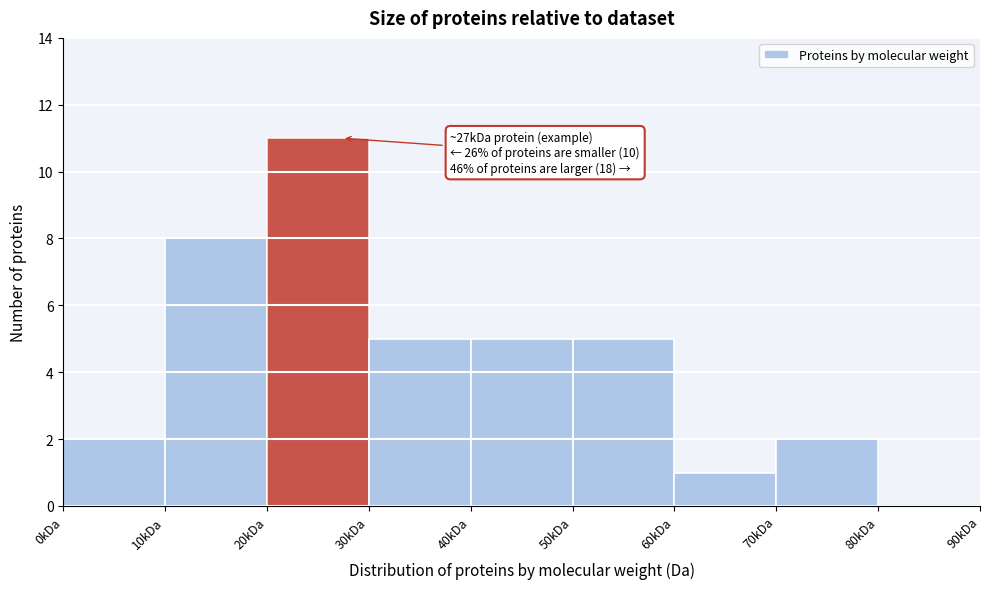

Reading right to left, list all the values displayed in this chart.

80kDa=0	70kDa=2	60kDa=1	50kDa=5	40kDa=5	30kDa=5	20kDa=11	10kDa=8	0kDa=2